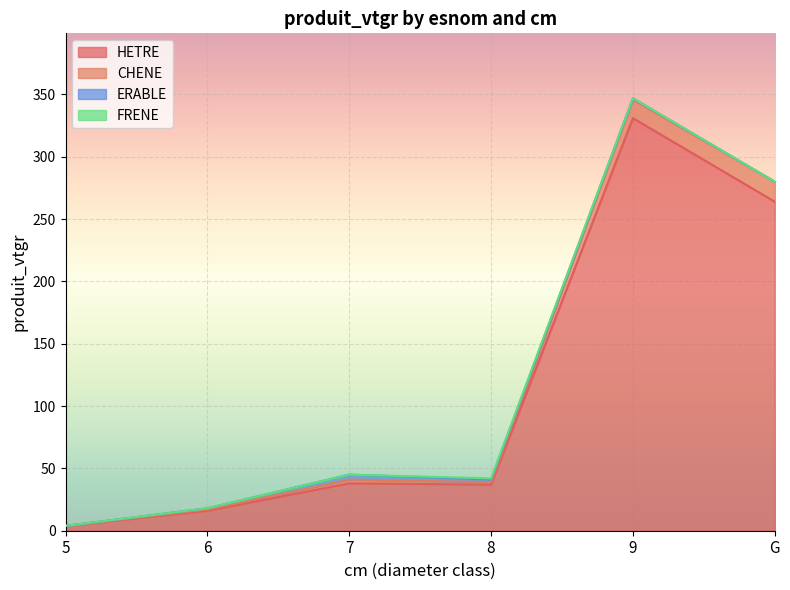

The HETRE series shows 22.3 at 6. True or false?

False